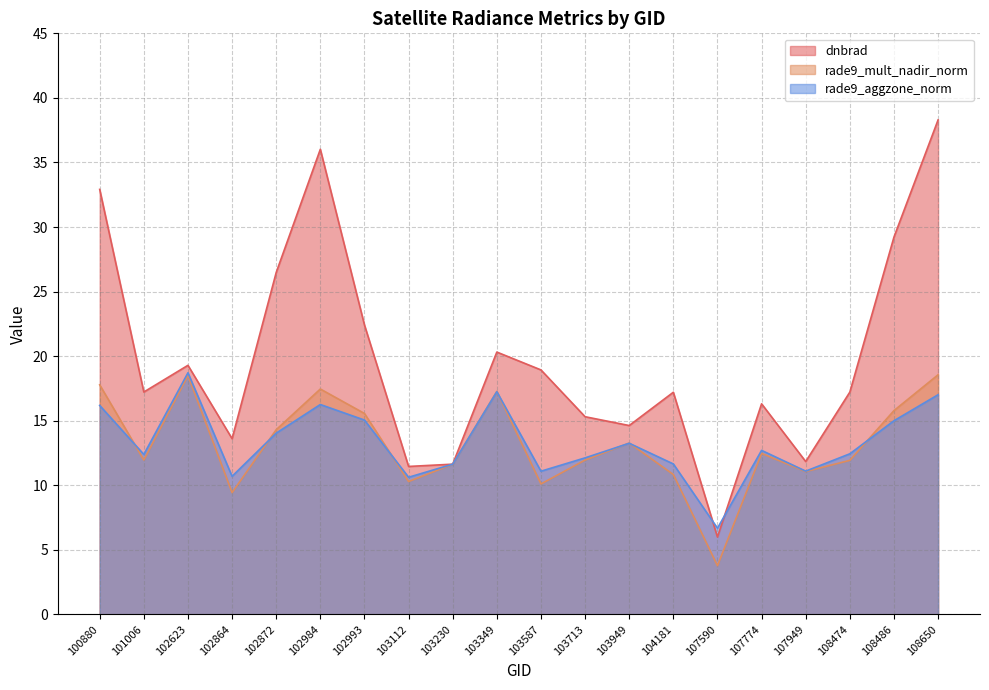

What is the average value of the rade9_aggzone_norm series?

13.3